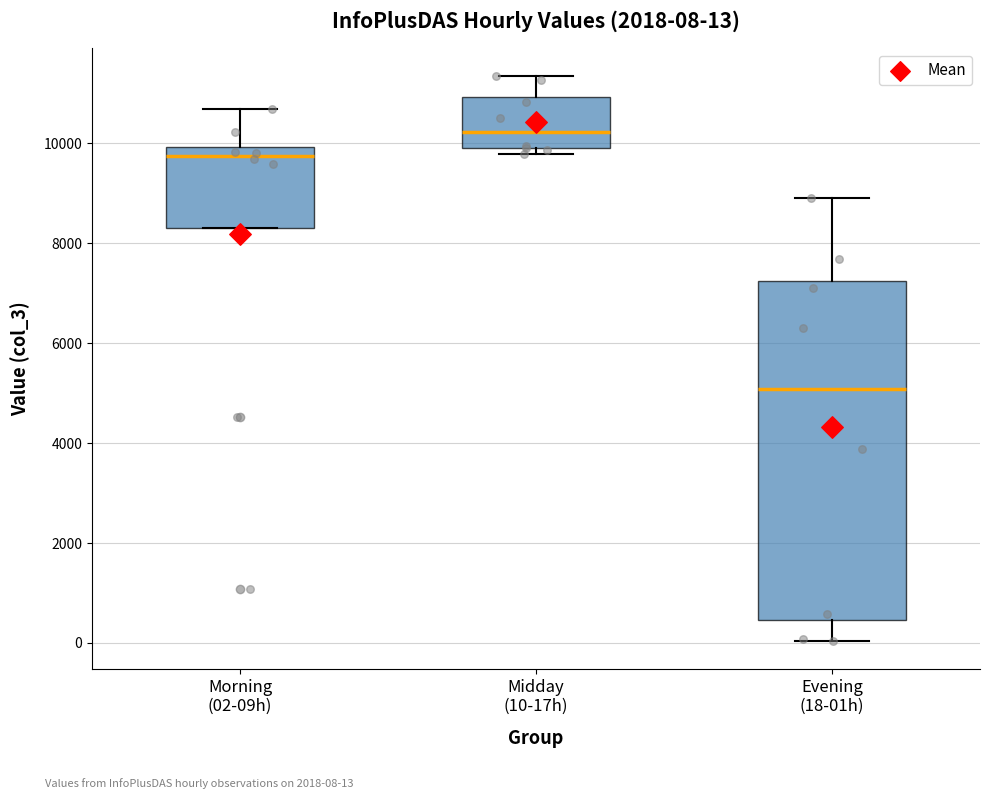

Which box's median line is the highest?

Midday (10-17h)